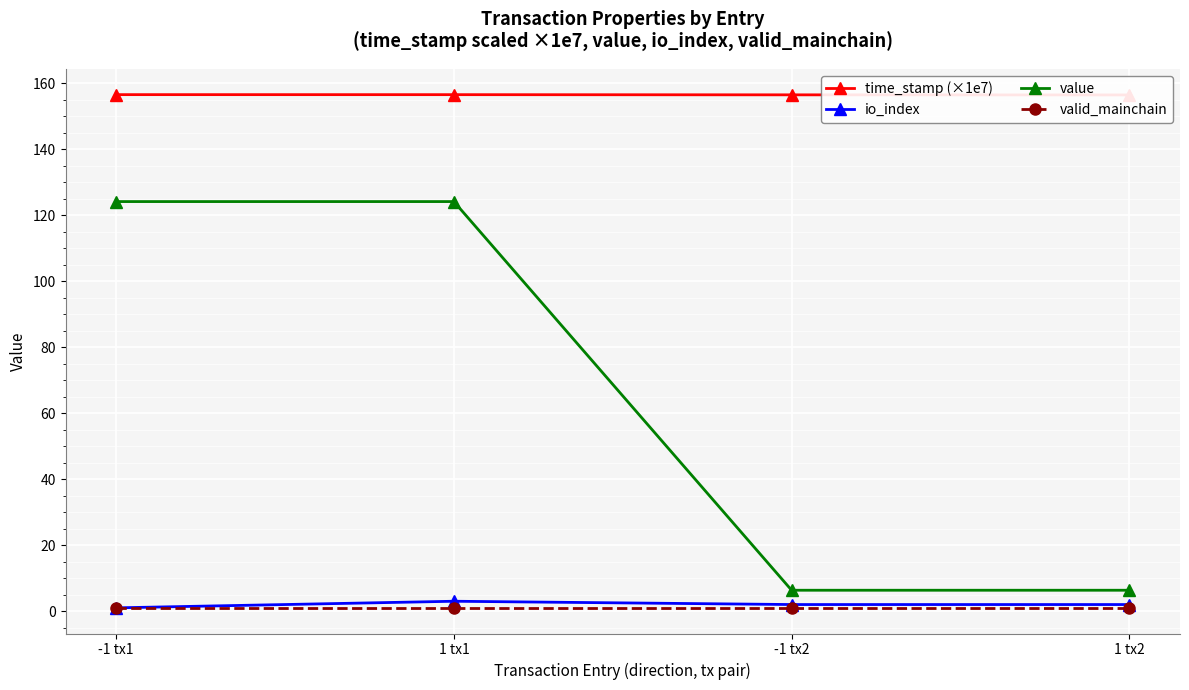

True or false: io_index and time_stamp (×1e7) cross at least once.

False